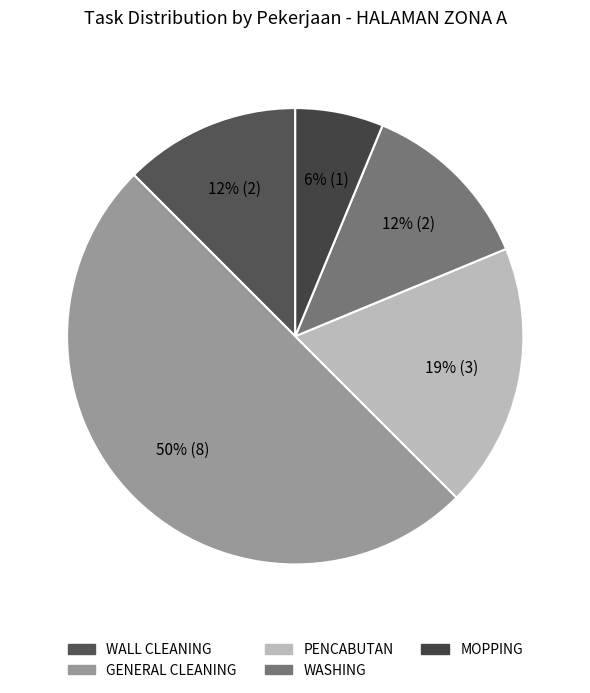

To the nearest percent, what is the difference between the WASHING and GENERAL CLEANING slice percentages?

38%